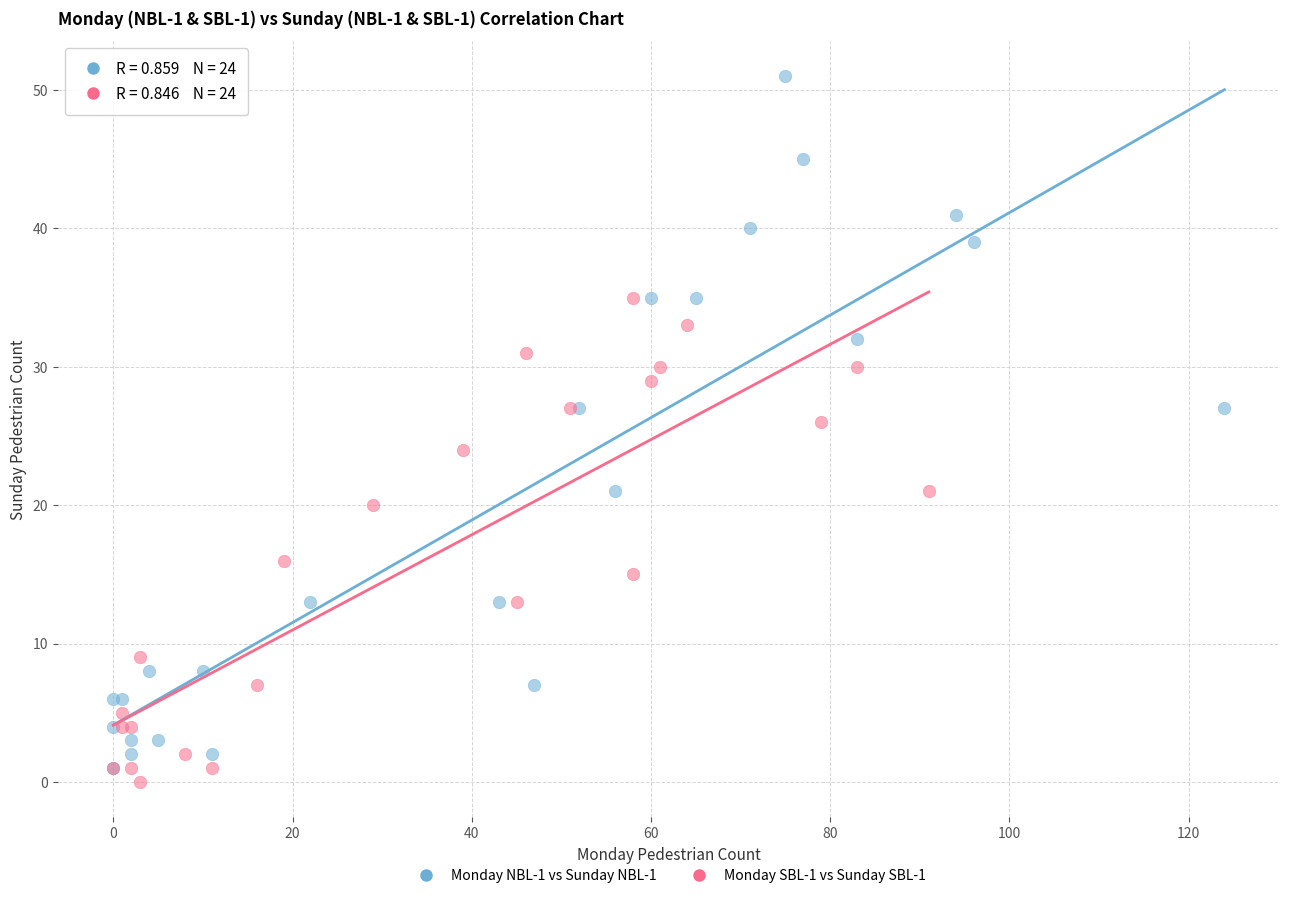

Which series contains the lowest Y value?

Monday SBL-1 vs Sunday SBL-1